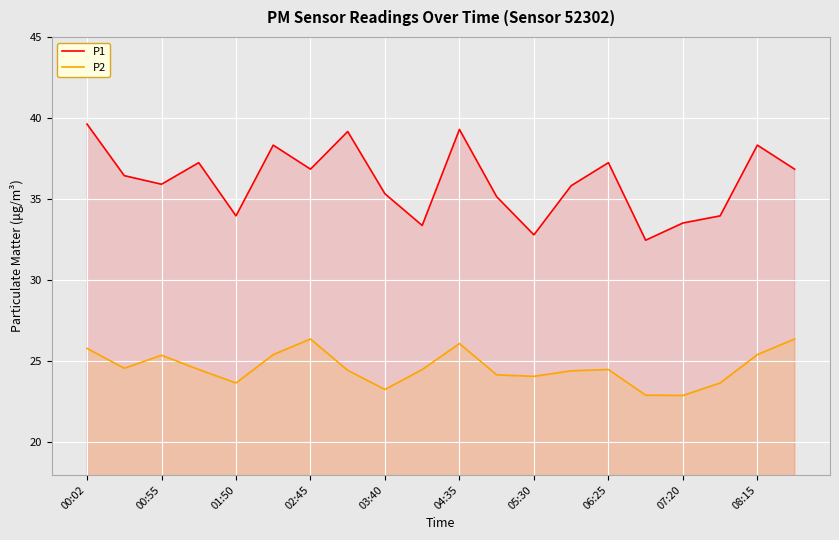

Which label corresponds to the largest value in the chart?

00:02